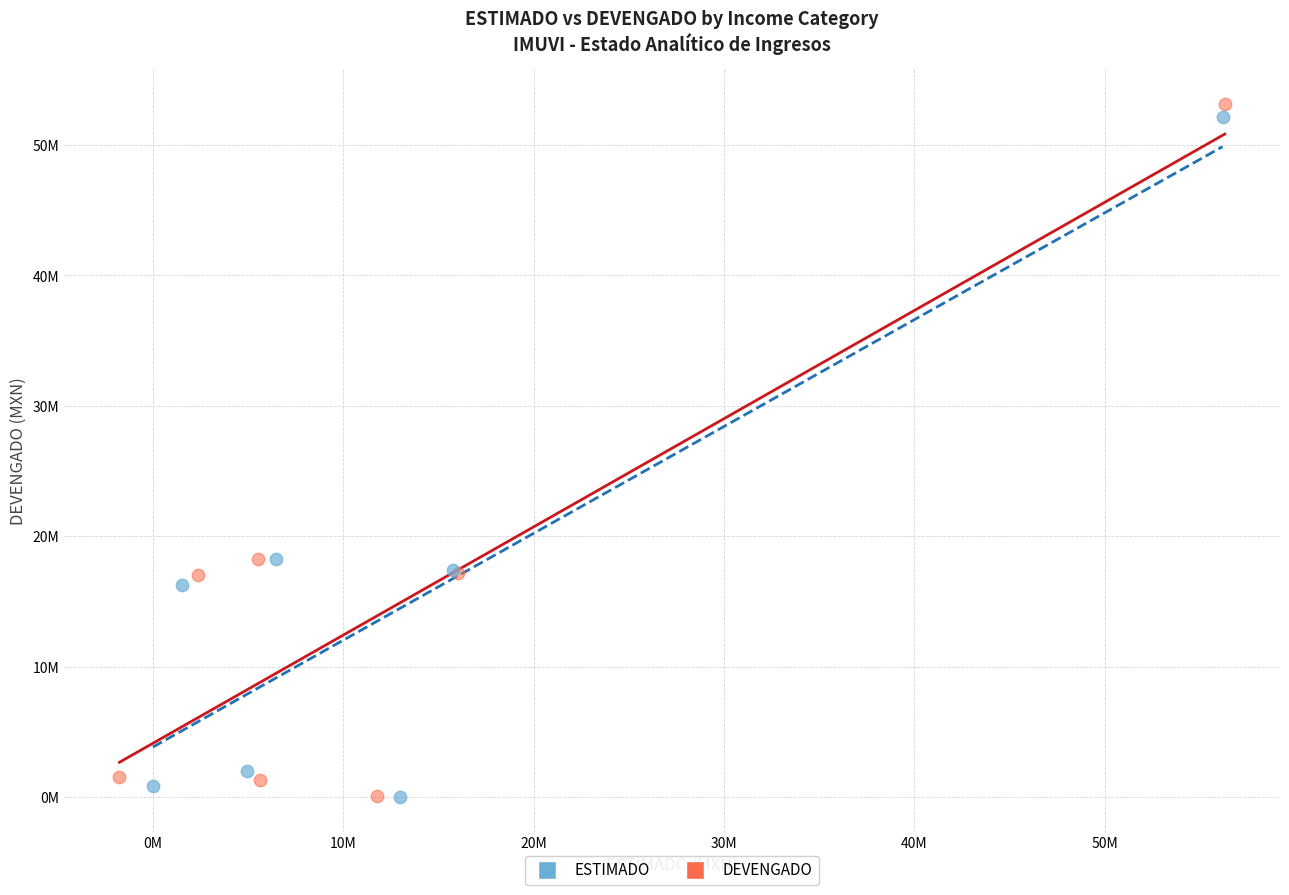

Which series reaches the maximum Y coordinate?

DEVENGADO